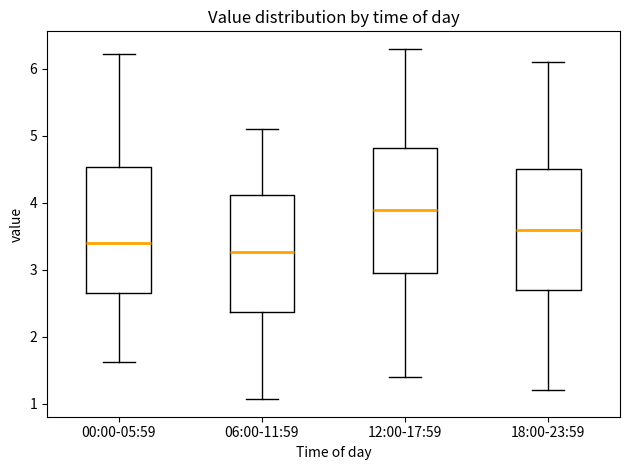

Reading left to right, transcribe this box plot: for each box, give where its median line is, the range the box spans, and where its two whiskers end, as read against the y-axis. The values are not printed on the chart, so give them approximately, as read against the axis.

00:00-05:59: median 3.4, box 2.7 to 4.5, whiskers 1.6 to 6.2
06:00-11:59: median 3.3, box 2.4 to 4.1, whiskers 1.1 to 5.1
12:00-17:59: median 3.9, box 3.0 to 4.8, whiskers 1.4 to 6.3
18:00-23:59: median 3.6, box 2.7 to 4.5, whiskers 1.2 to 6.1